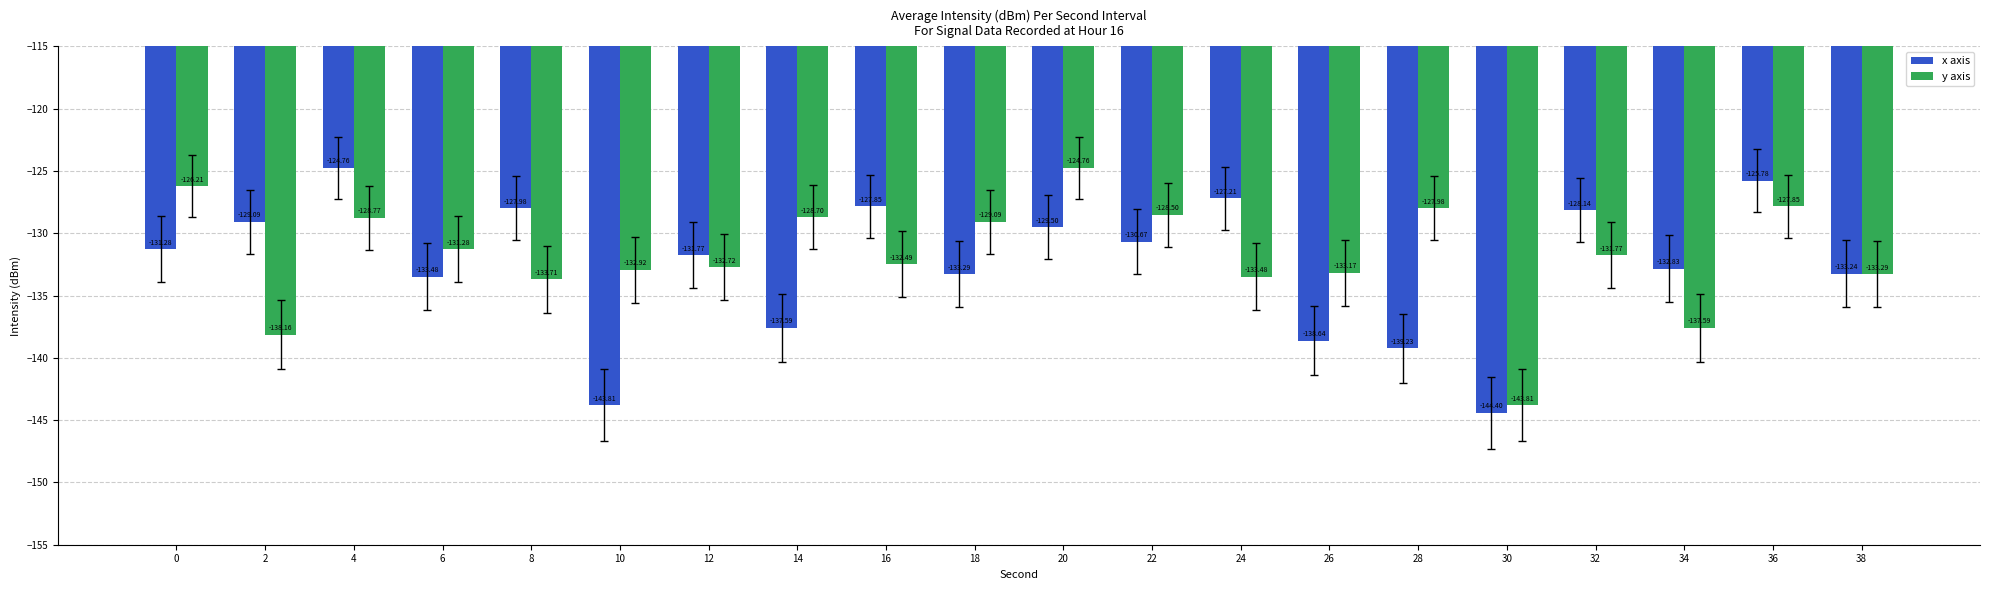

How many values in the y axis series are below -131?

12